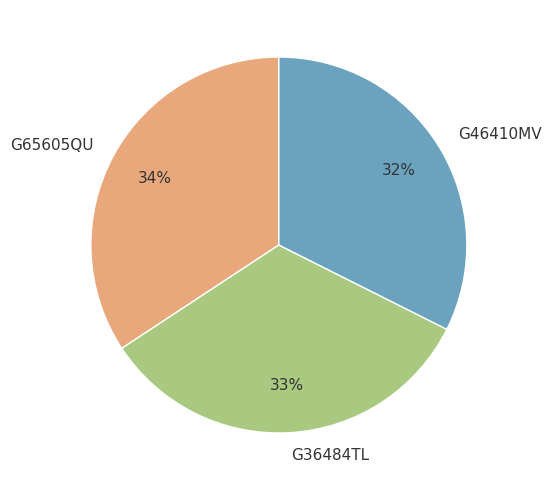

How many segments does this pie chart have?

3